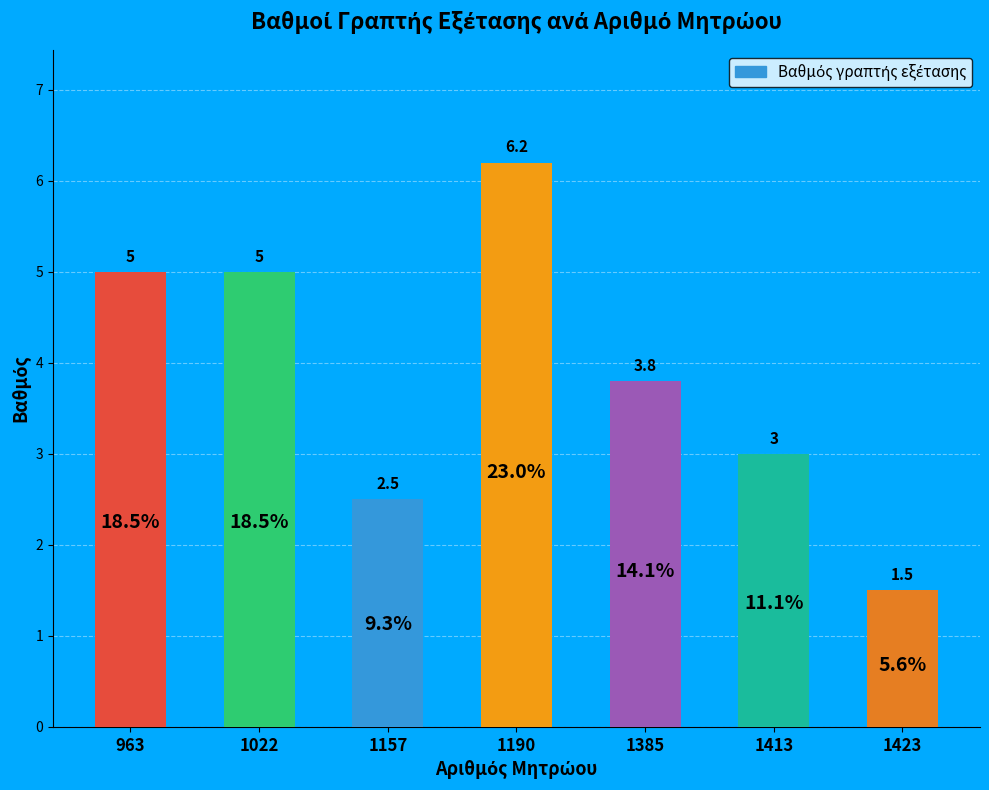

Approximately how many times larger is the value at 1190 compared to 963?

1.2